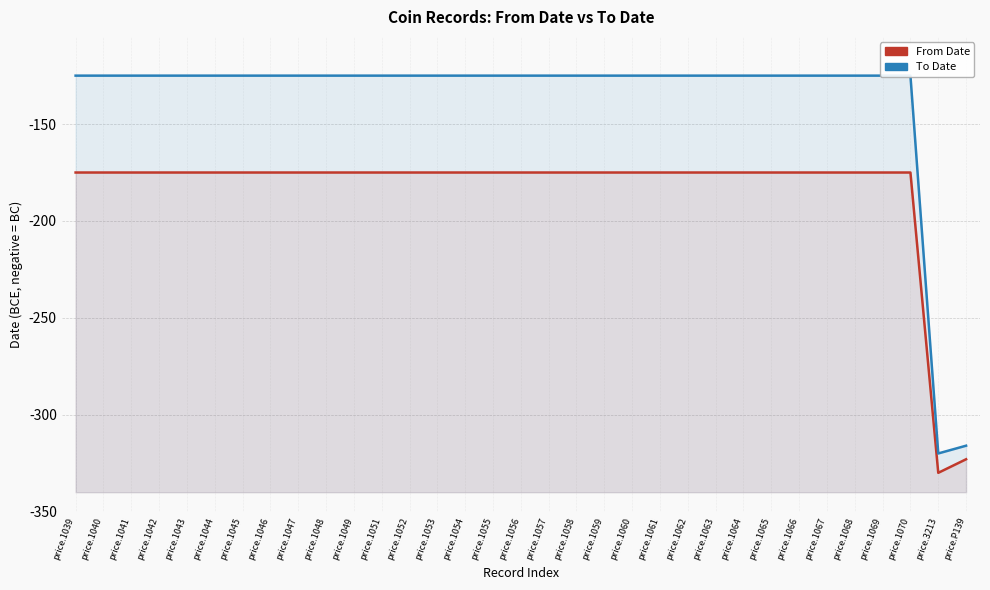

The From Date series shows -108 at price.1043. True or false?

False